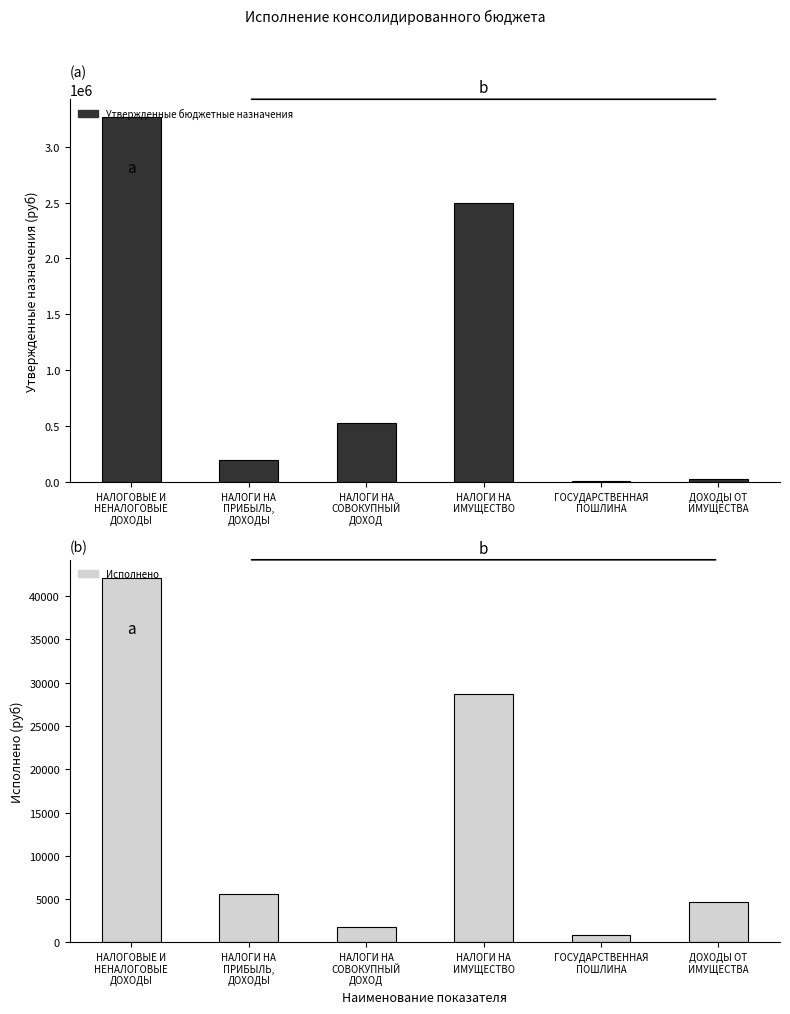

Reading right to left, what are all the values shown in this chart?

Утвержденные бюджетные назначения: ДОХОДЫ ОТ
ИМУЩЕСТВА=26600.0	ГОСУДАРСТВЕННАЯ
ПОШЛИНА=4400.0	НАЛОГИ НА
ИМУЩЕСТВО=2499400.0	НАЛОГИ НА
СОВОКУПНЫЙ
ДОХОД=531000.0	НАЛОГИ НА
ПРИБЫЛЬ,
ДОХОДЫ=193100.0	НАЛОГОВЫЕ И
НЕНАЛОГОВЫЕ
ДОХОДЫ=3262100.0
Исполнено: ДОХОДЫ ОТ
ИМУЩЕСТВА=4651.5	ГОСУДАРСТВЕННАЯ
ПОШЛИНА=900.0	НАЛОГИ НА
ИМУЩЕСТВО=28697.7	НАЛОГИ НА
СОВОКУПНЫЙ
ДОХОД=1803.2	НАЛОГИ НА
ПРИБЫЛЬ,
ДОХОДЫ=5546.9	НАЛОГОВЫЕ И
НЕНАЛОГОВЫЕ
ДОХОДЫ=42099.3